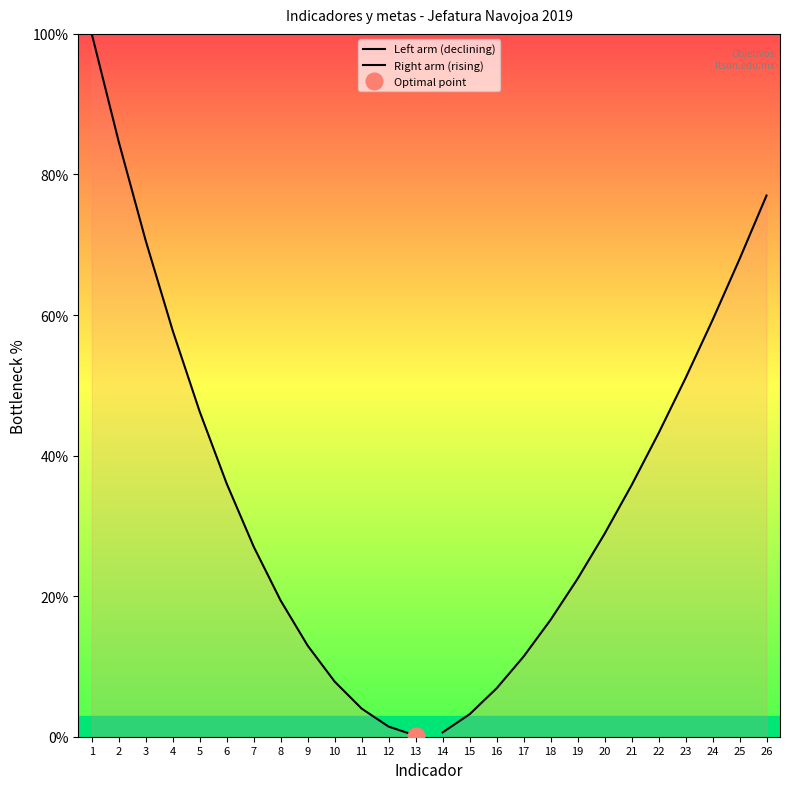

At which category is the sum across all series the highest?

1